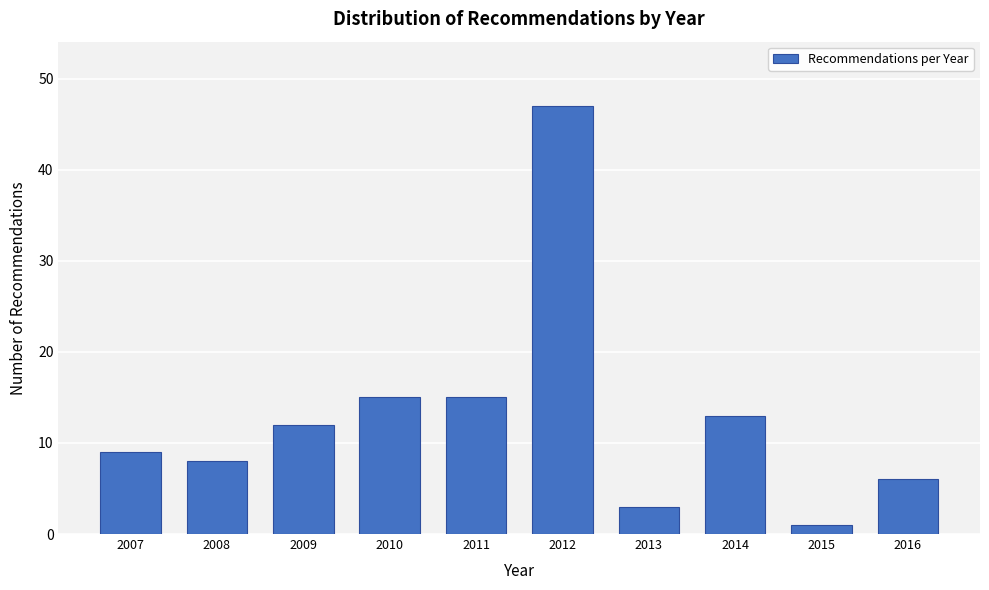

Reading left to right, list all the values displayed in this chart.

9	8	12	15	15	47	3	13	1	6